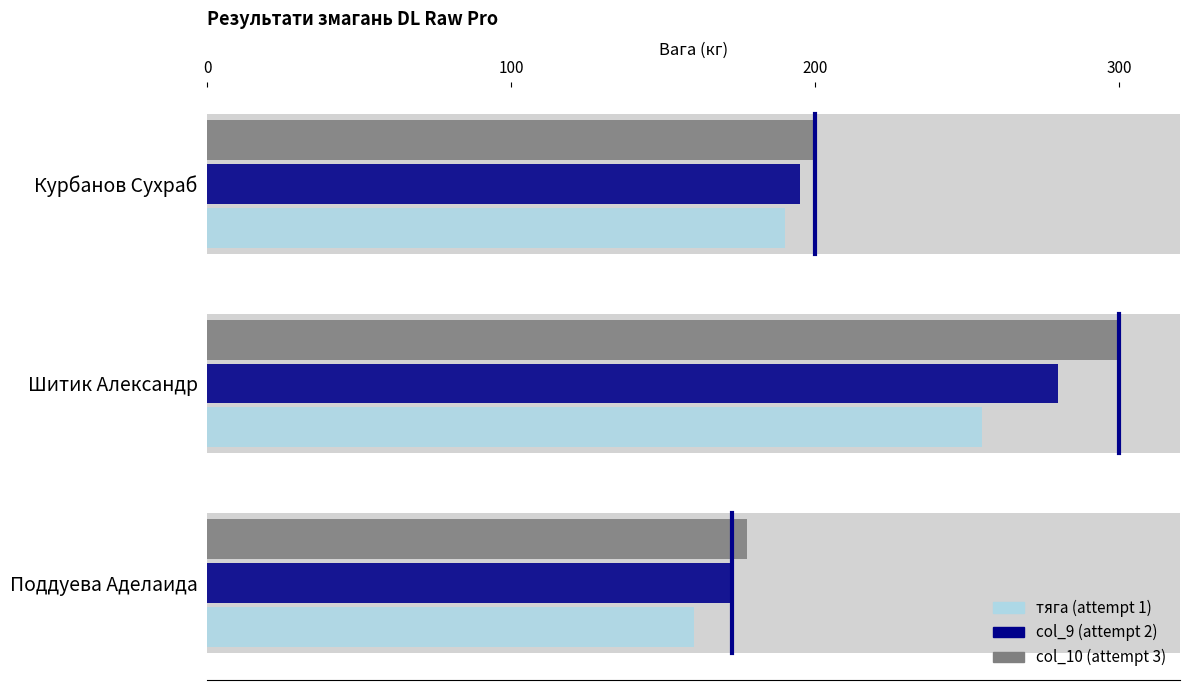

True or false: col_9 has a value of 76.1 at 0.

False